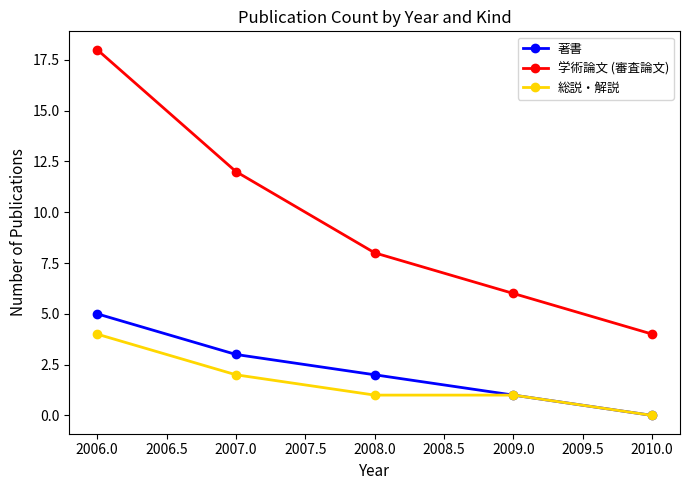

Is this an area chart (filled region under the line)?

No